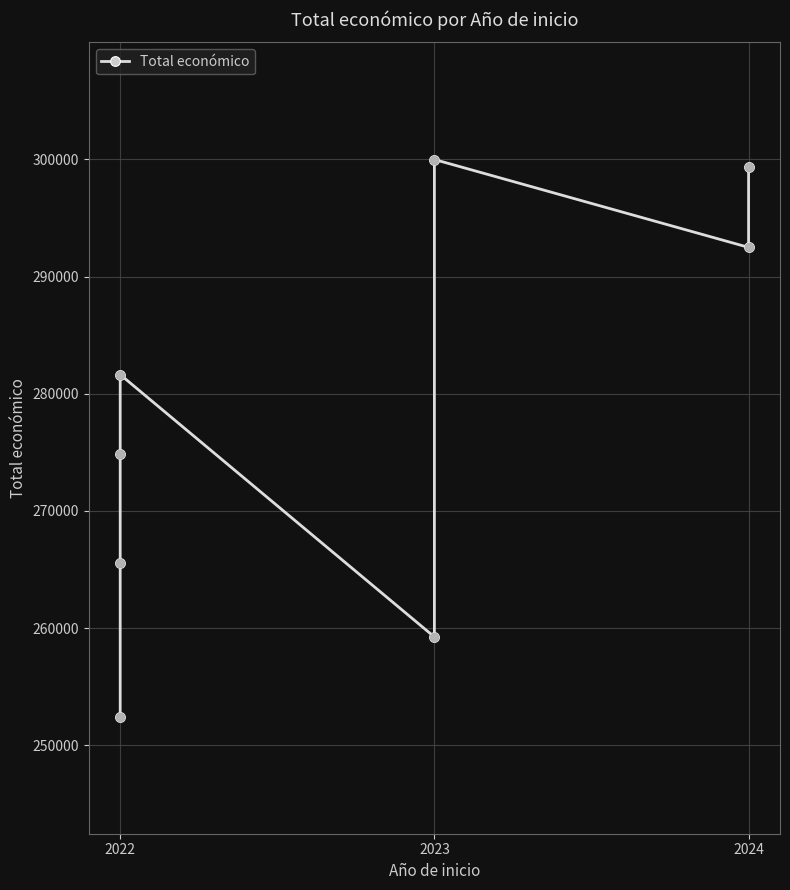

Approximately how many times larger is the value at 2023 compared to 2022?

1.1